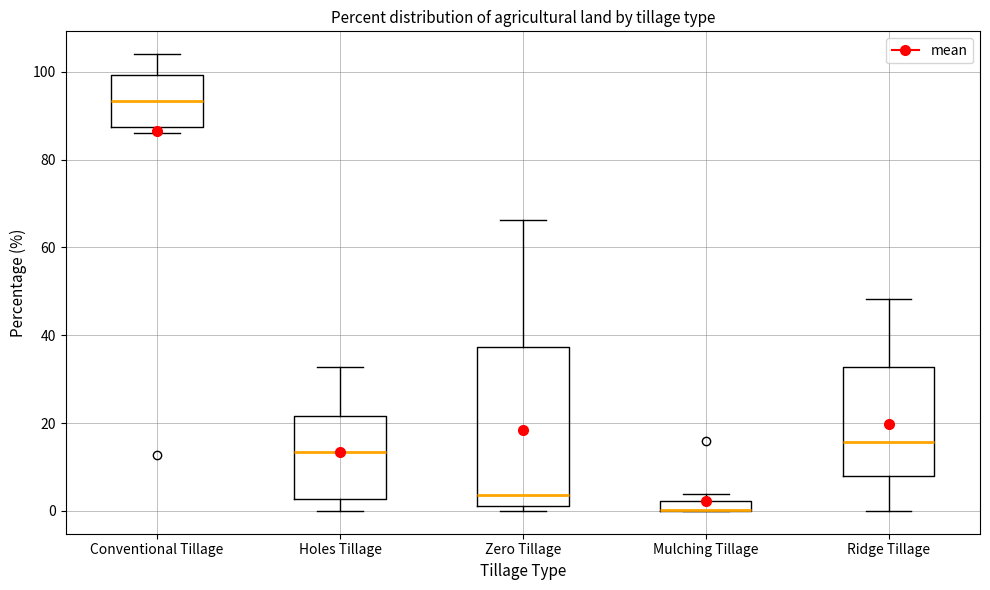

Comparing the boxes themselves (not the whiskers), which one is the tallest?

Zero Tillage